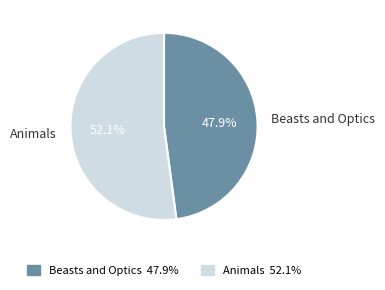

Approximately how many times larger is the value at Animals compared to Beasts and Optics?

1.1